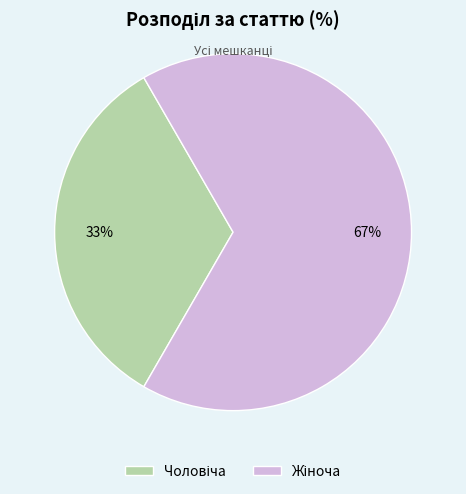

Is there a majority slice in this chart?

Yes